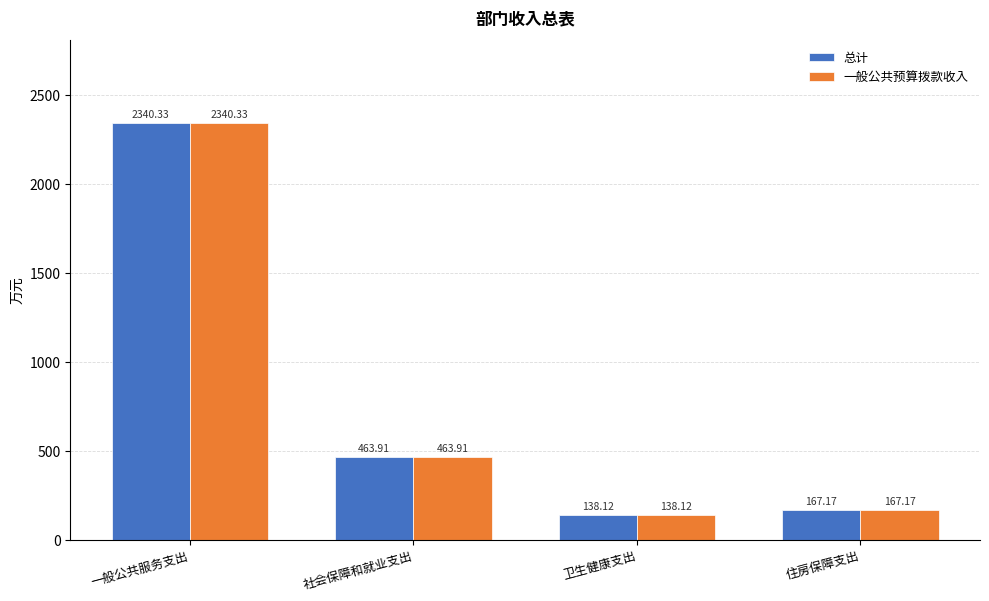

List the labels in order of 总计 value, largest first.

一般公共服务支出, 社会保障和就业支出, 住房保障支出, 卫生健康支出